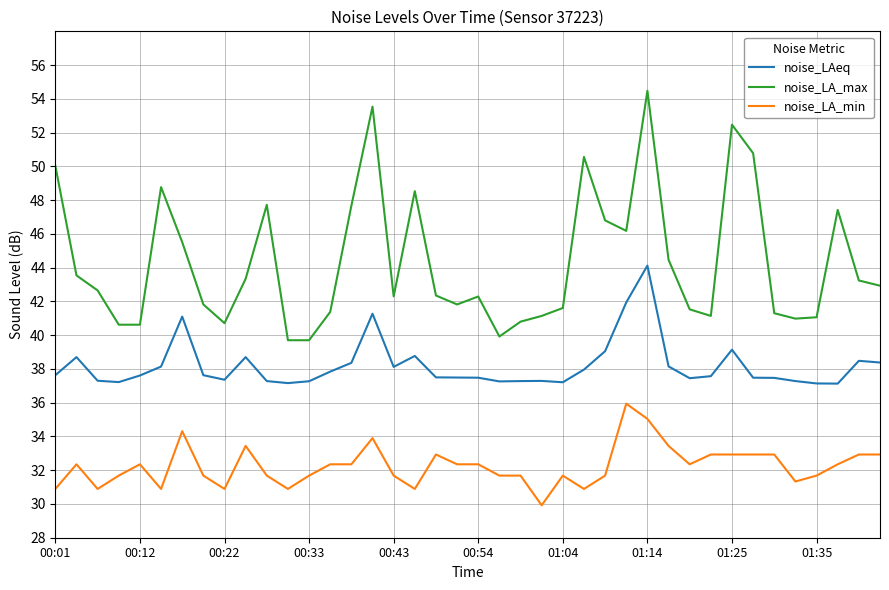

What is the highest value of the noise_LA_min series?

35.9